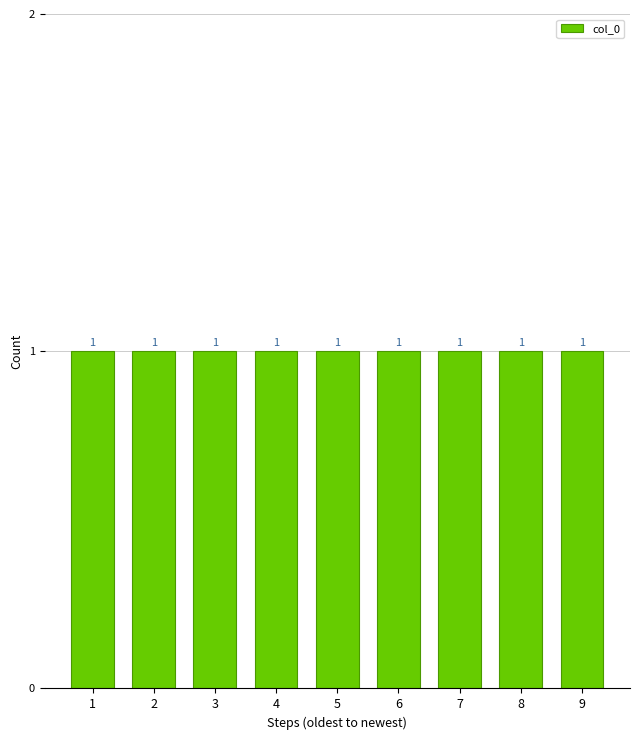

How tall is the bar that spans 7.5 to 8.5 on the x-axis?

1